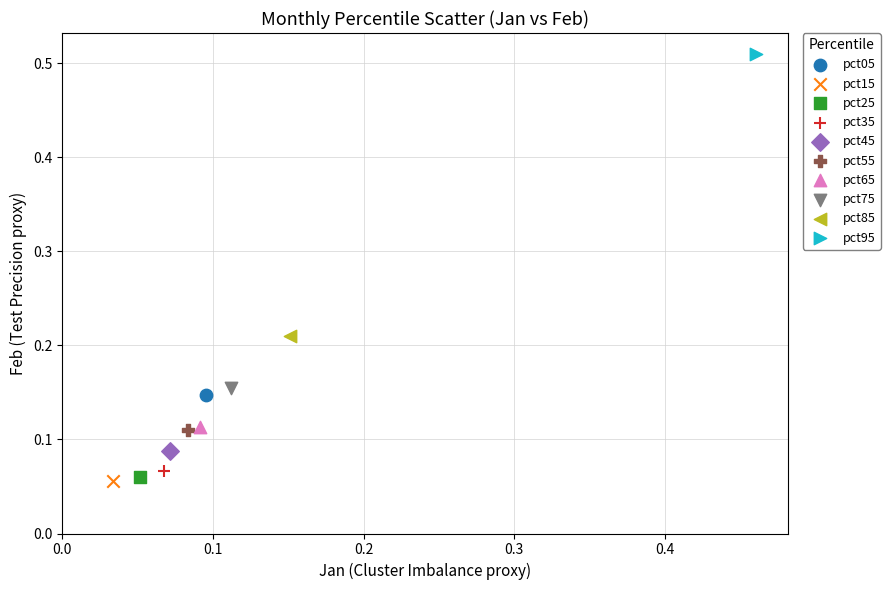

Which series contains the highest Y value?

pct95